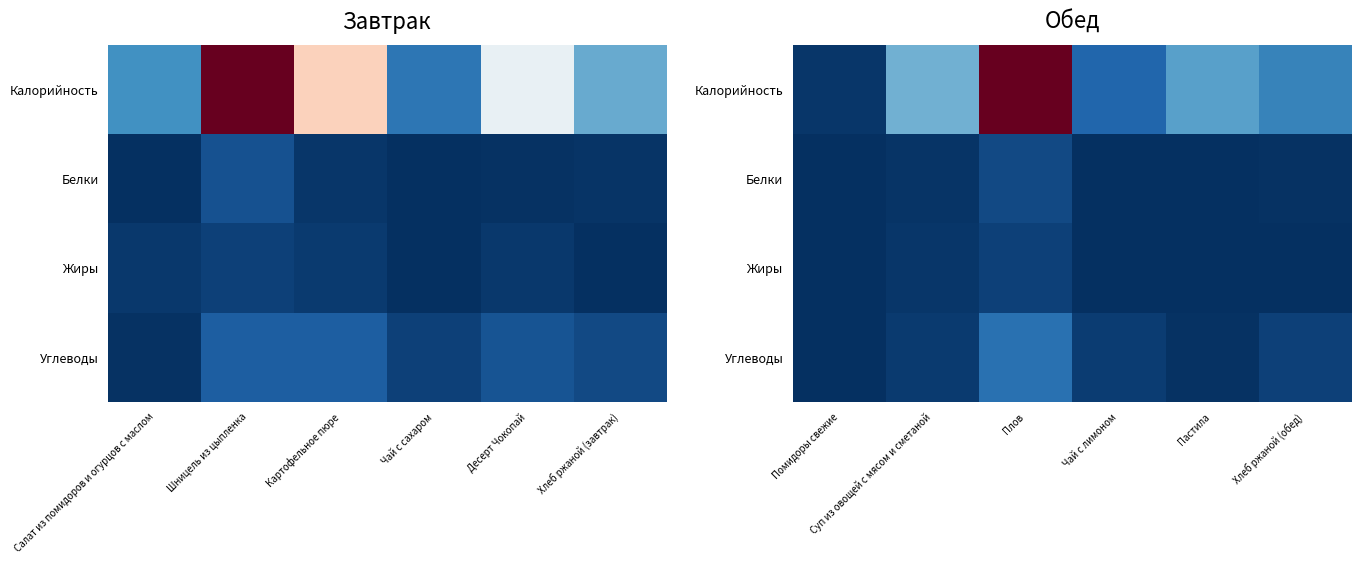

At how many categories does at least one series exceed 188?

1